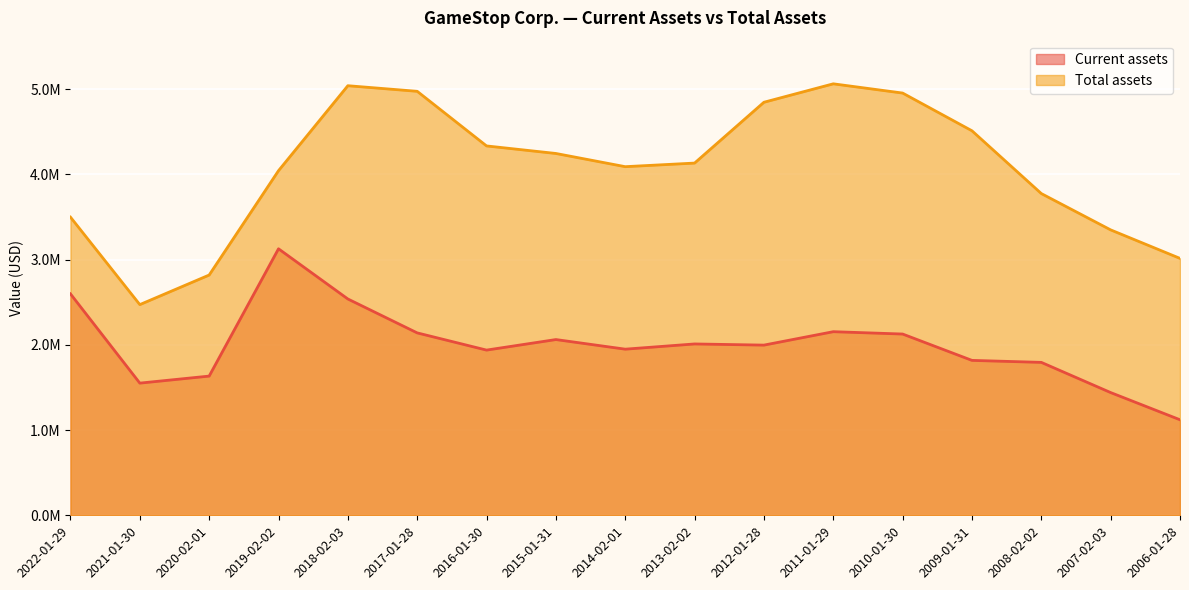

Rank the series by their maximum value, from highest to lowest.

Total assets, Current assets